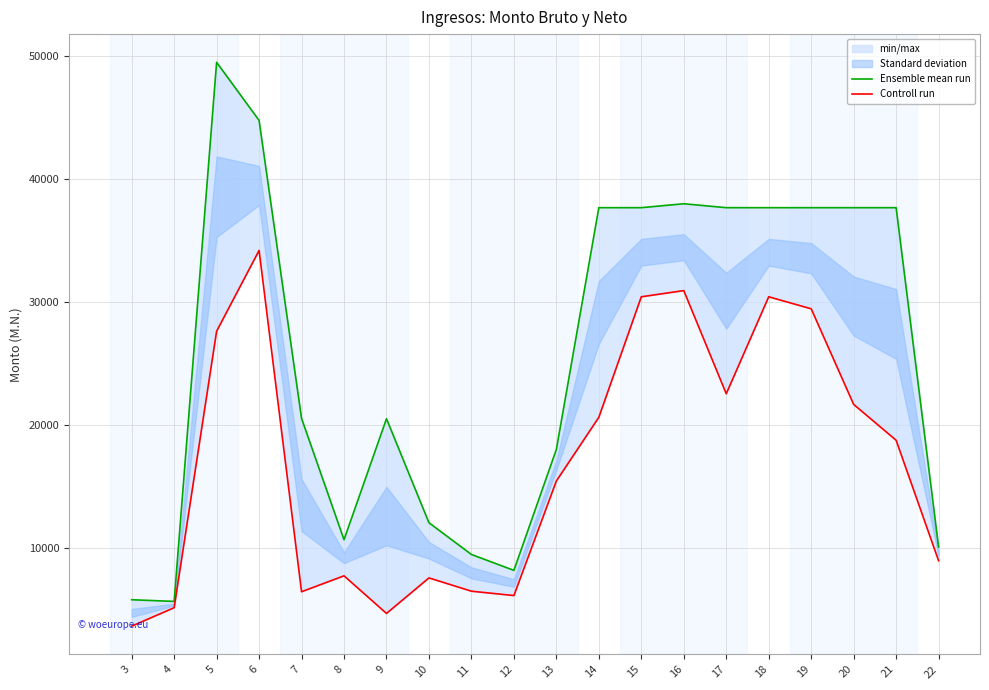

What is the minimum value shown in the chart?

3615.6